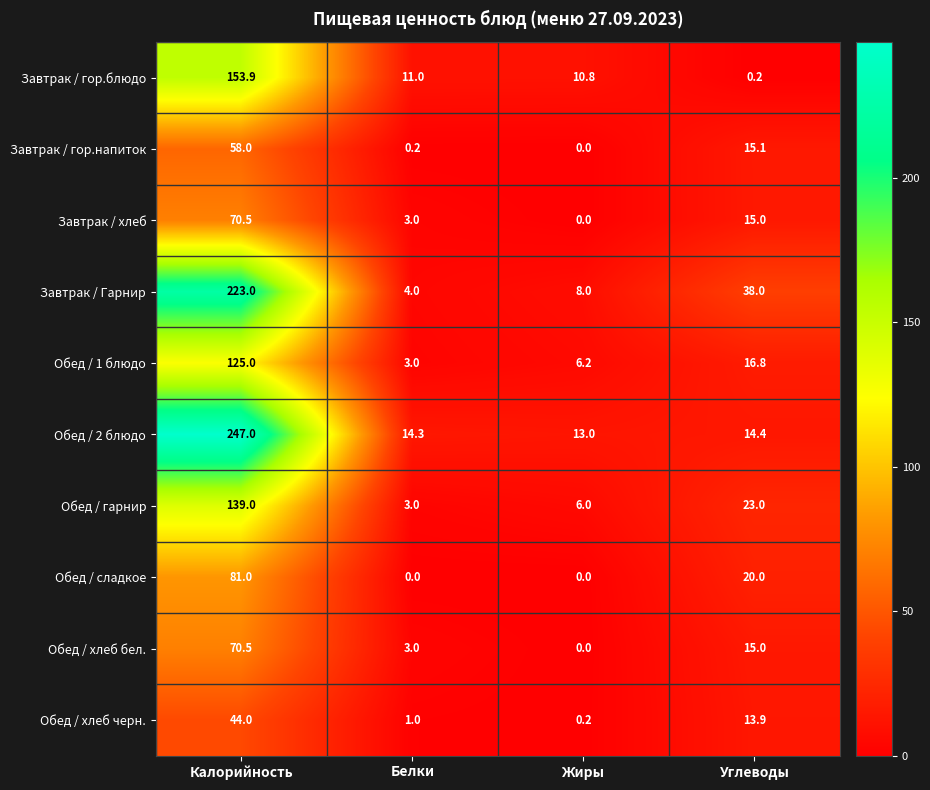

Where does the Обед / гарнир series first go above 23?

Калорийность